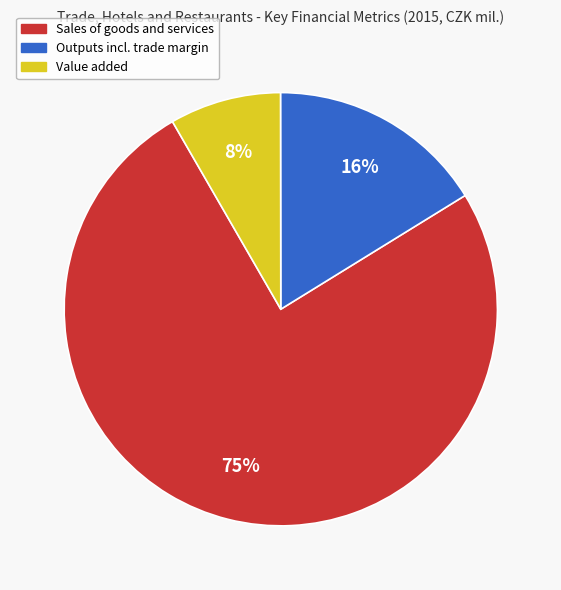

Which category accounts for the majority?

Sales of goods and services